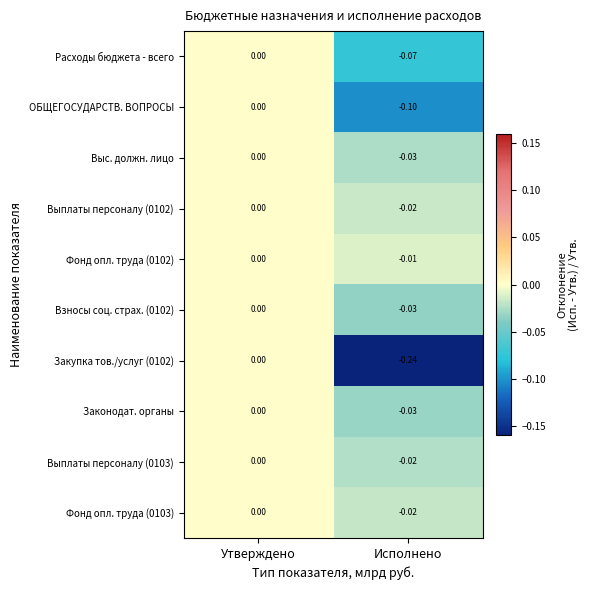

At which category is the sum across all series the highest?

Утверждено